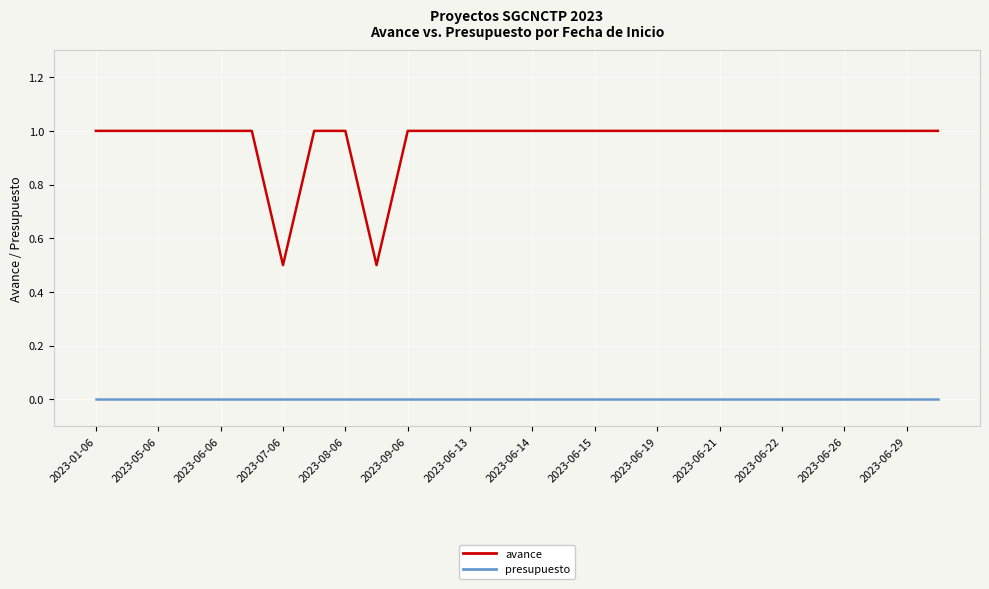

Rank the series by their maximum value, from lowest to highest.

presupuesto, avance